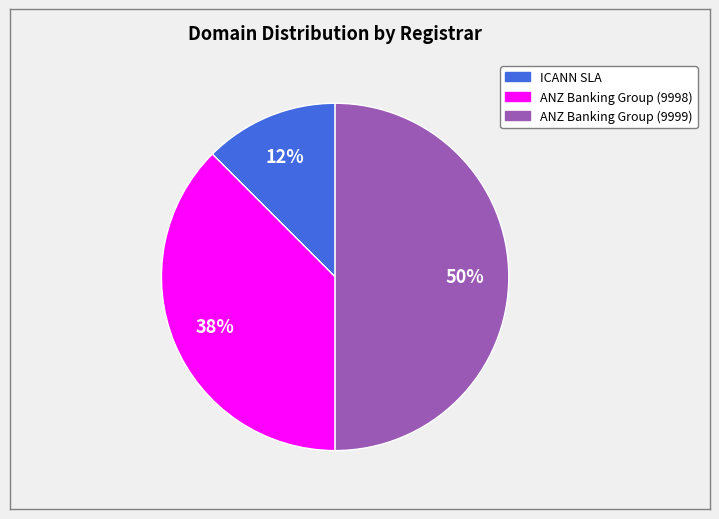

What is the smallest slice in the pie chart?

ICANN SLA